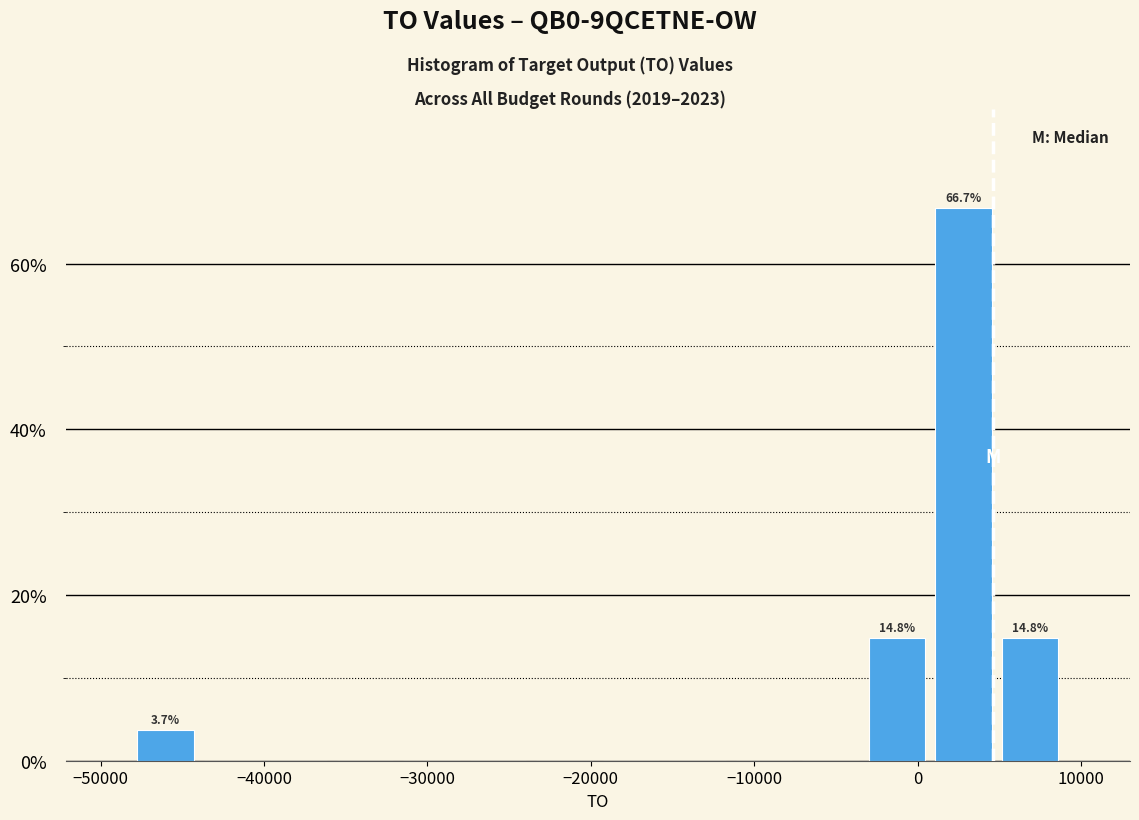

Which range on the x-axis has the tallest bar?

1000 to 5000